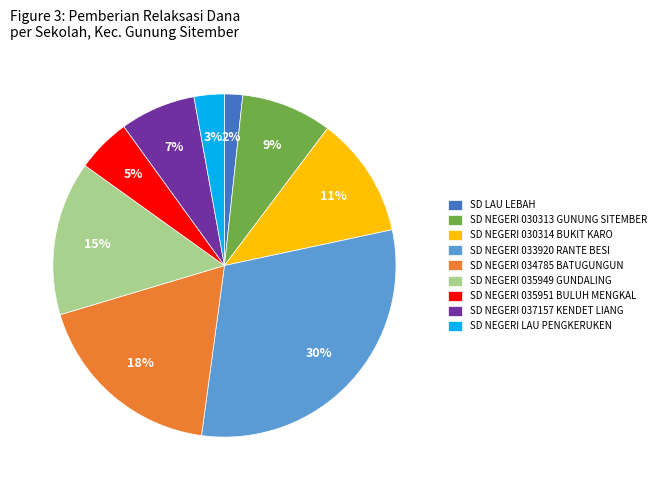

True or false: SD NEGERI 035949 accounts for 15% of the total.

True